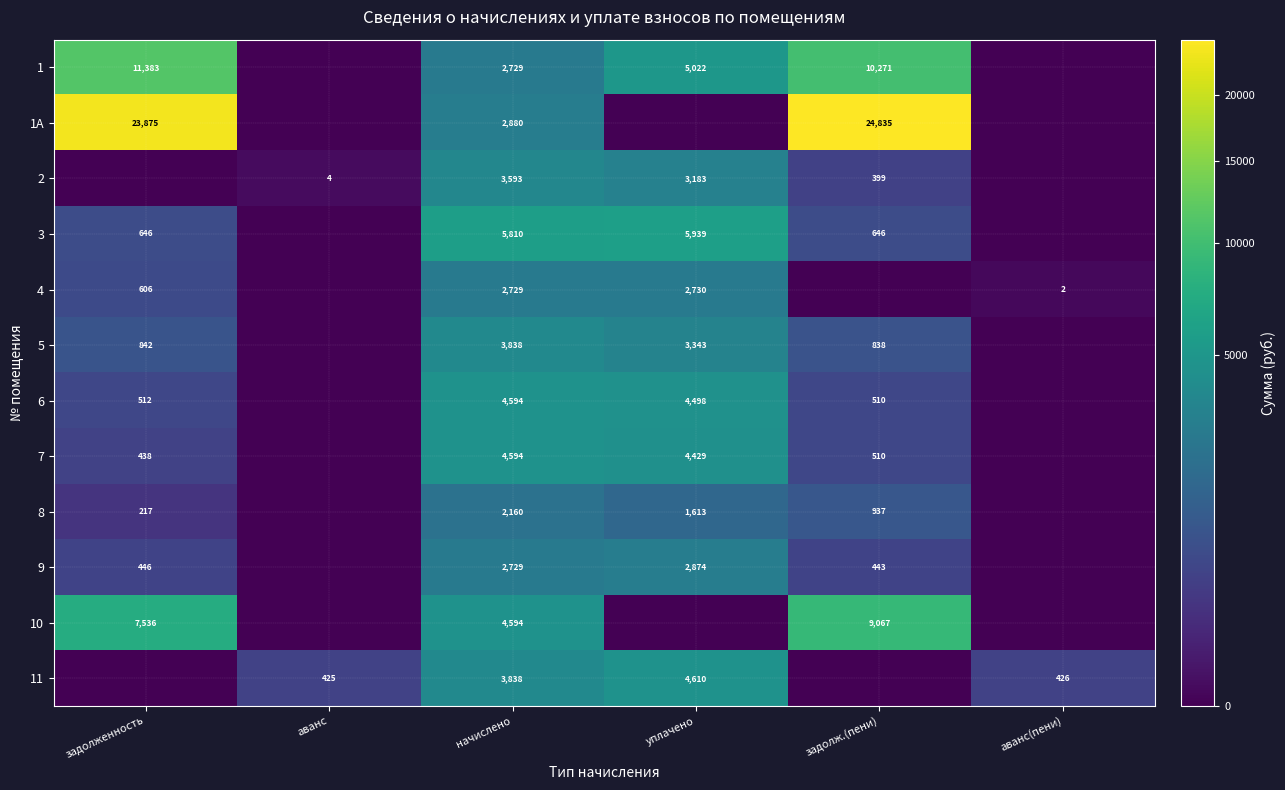

The value of 3 at задолж.(пени) is 1063. True or false?

False